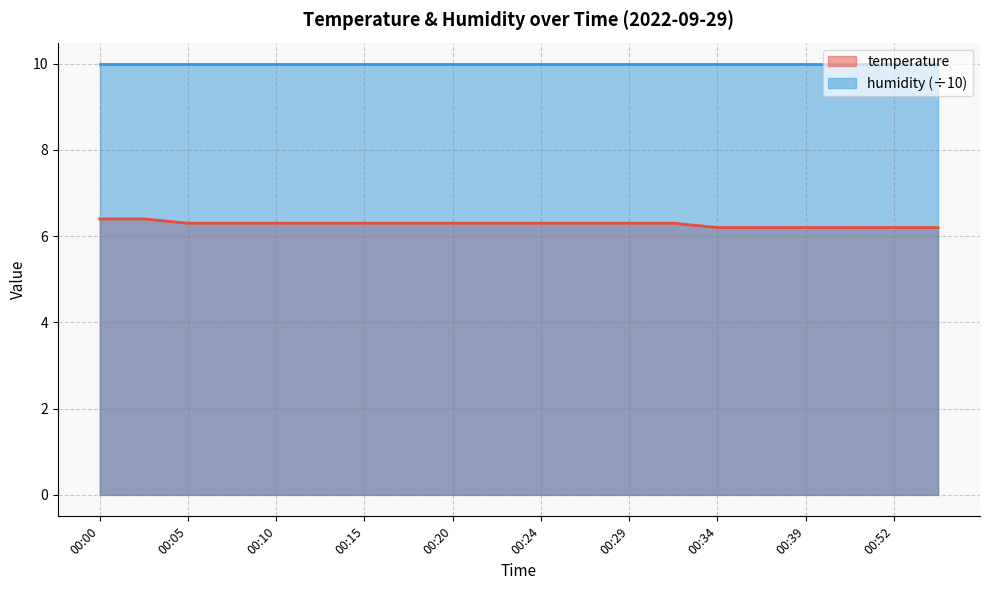

Is it true that the value at 00:07 is 6.3?

True